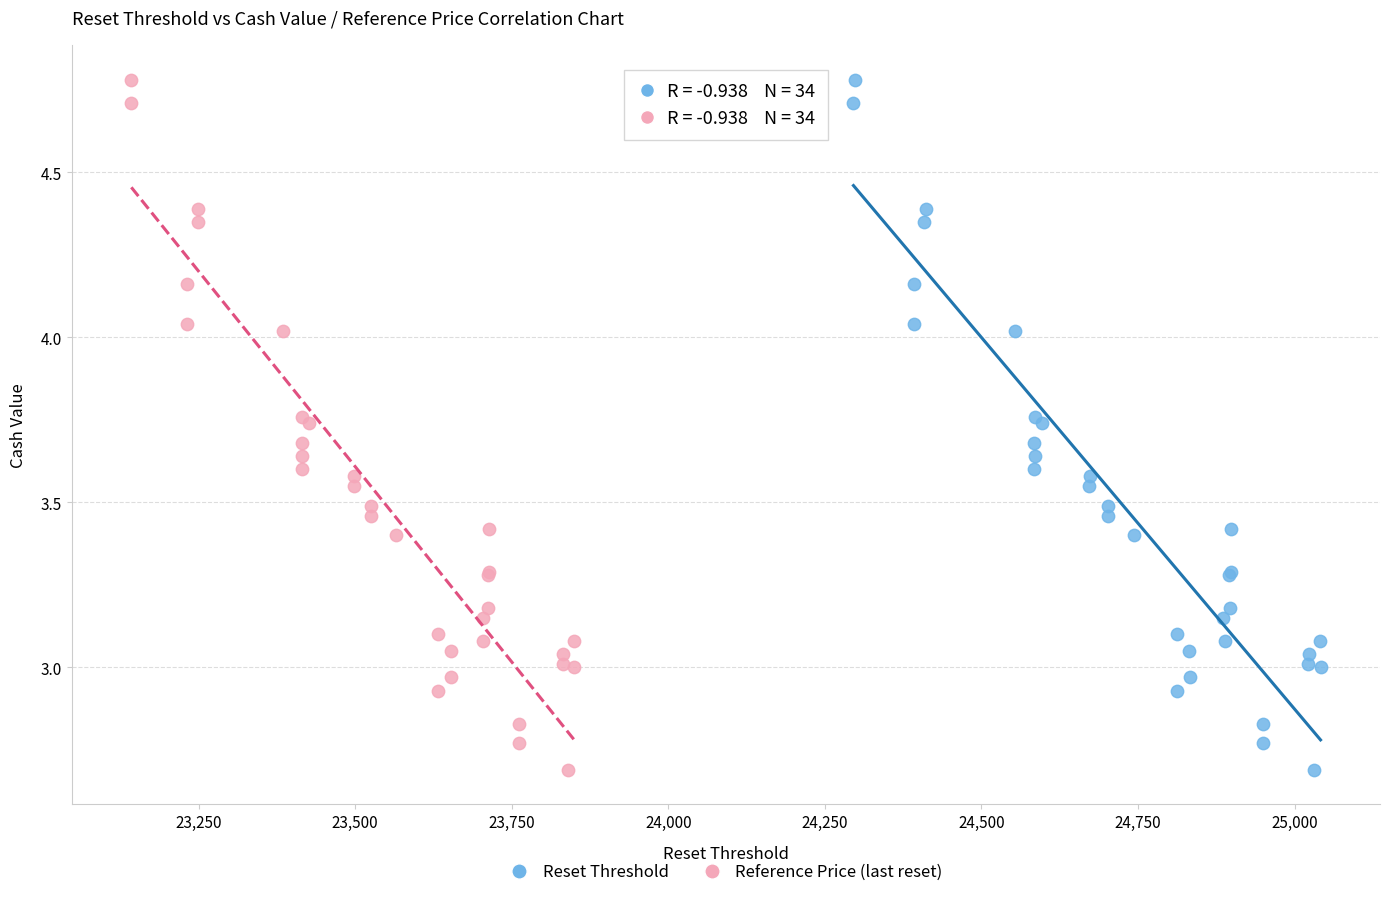

What are all the series names shown in the legend?

Reset Threshold, Reference Price (last reset)